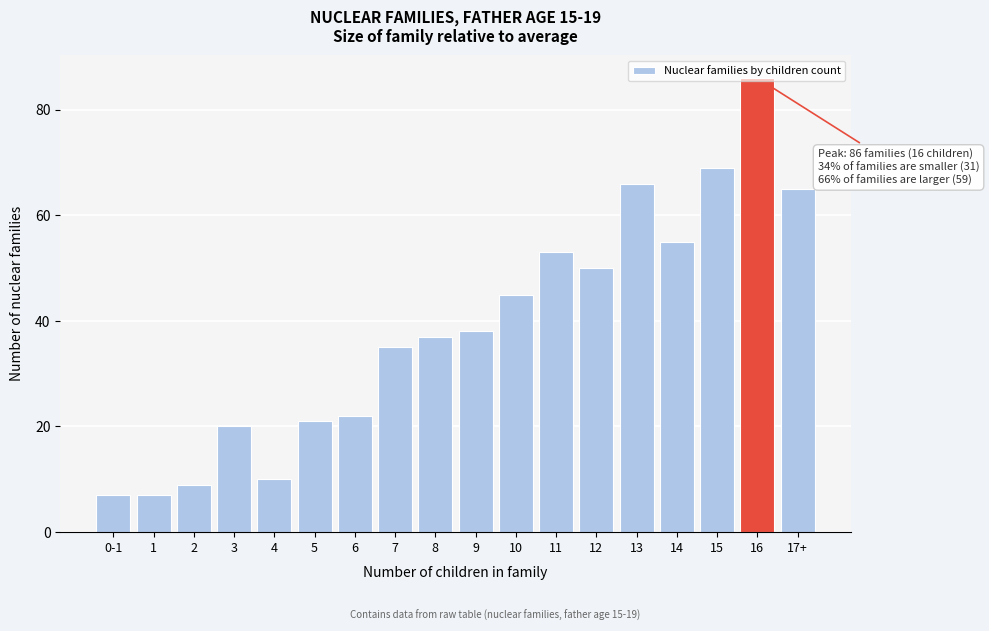

Where is the data nearest to the value 46?

10